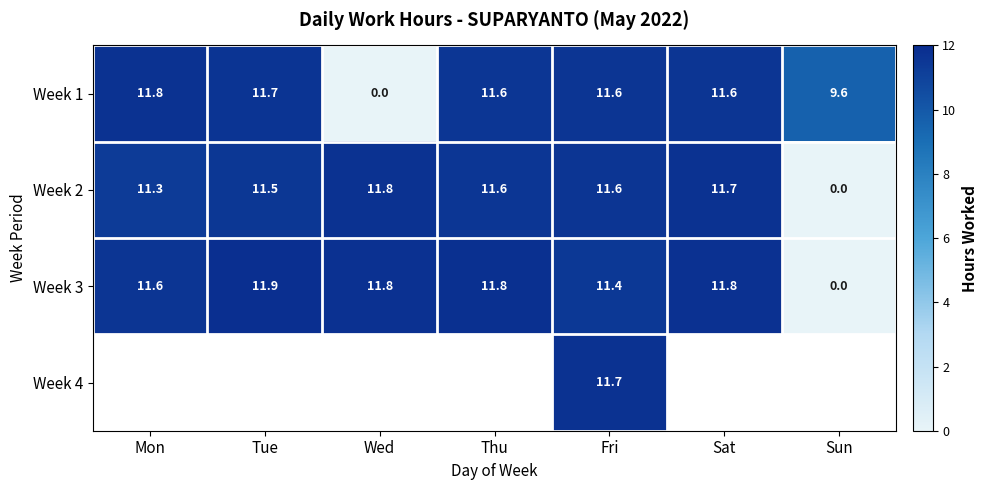

At which label is Week 1 closest to 5?

Sun